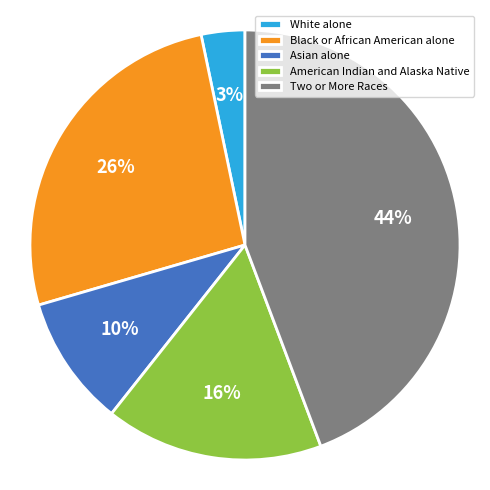

Combined, do Asian alone and American Indian and Alaska Native account for over 50%?

No